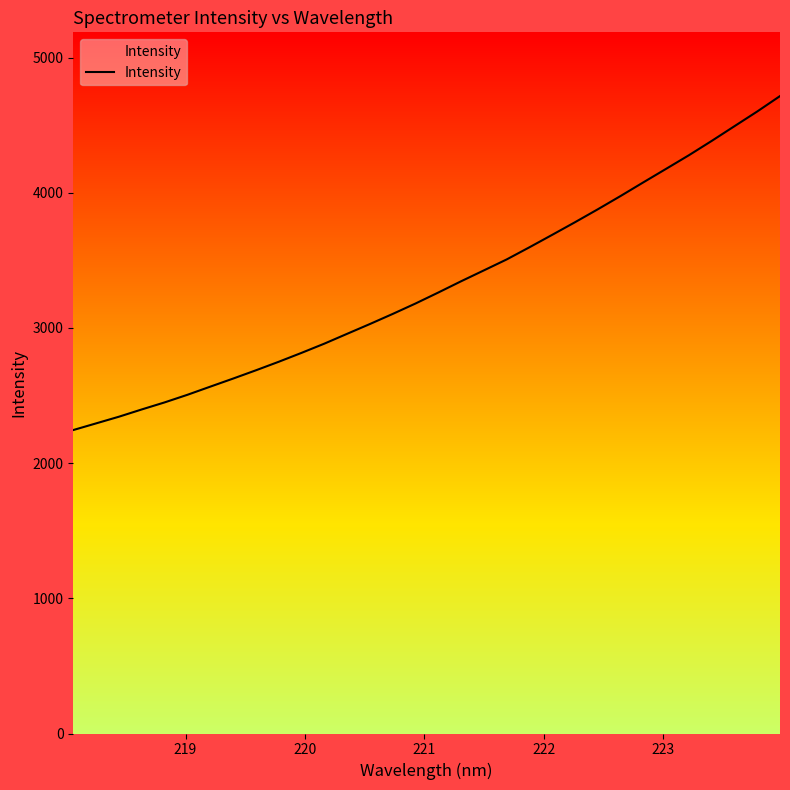

What is the smallest value displayed?

2244.8